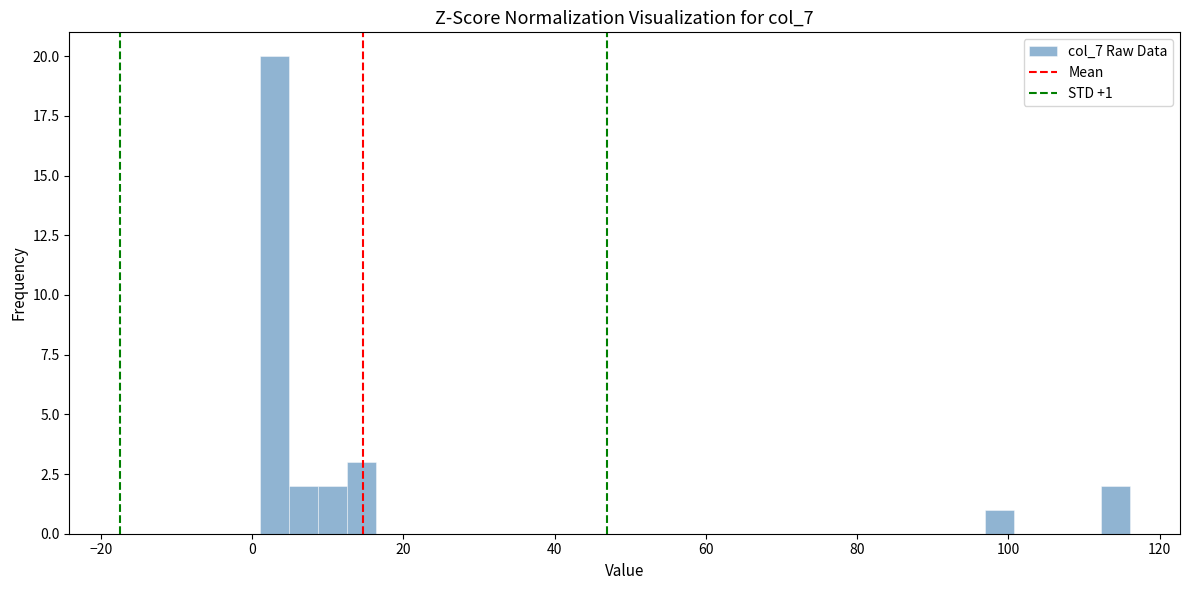

Read against the x-axis, roughly where is the centre of the tallest bar?

2